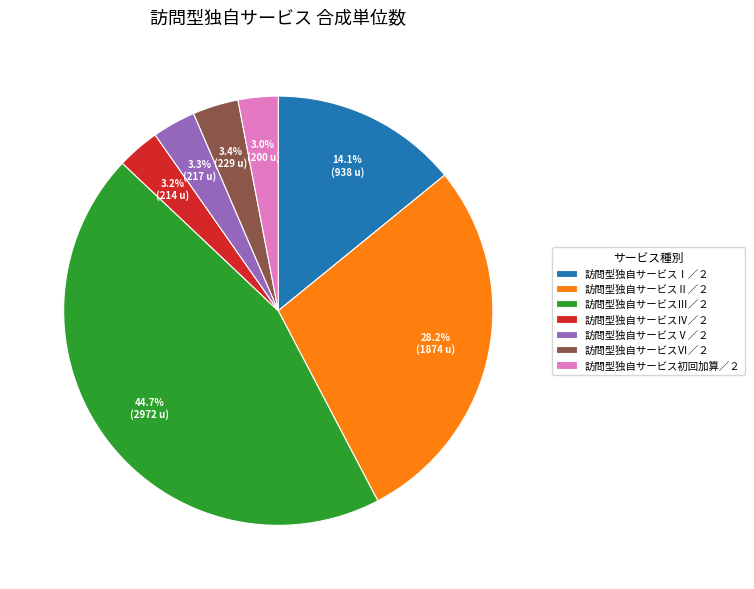

Is it true that 訪問型独自サービスⅥ／２ is 3% of the pie?

True